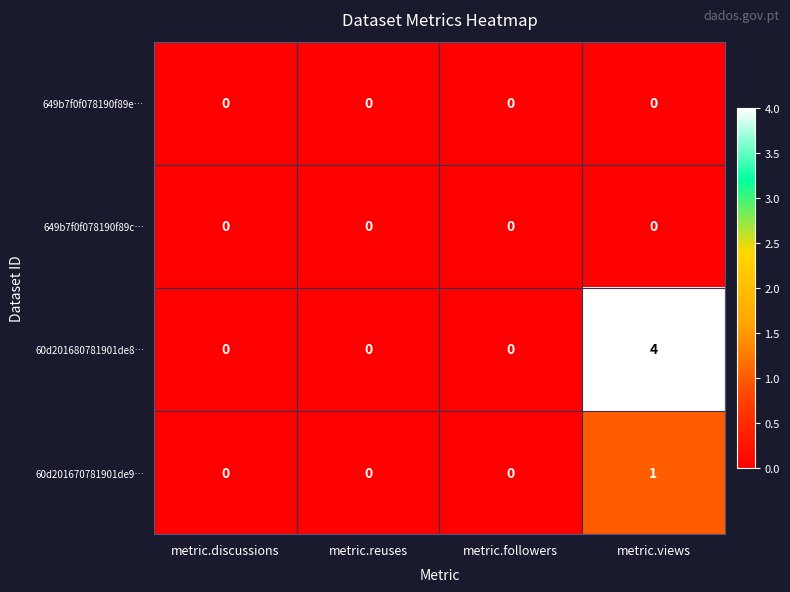

Which label corresponds to the largest value in the chart?

metric.views